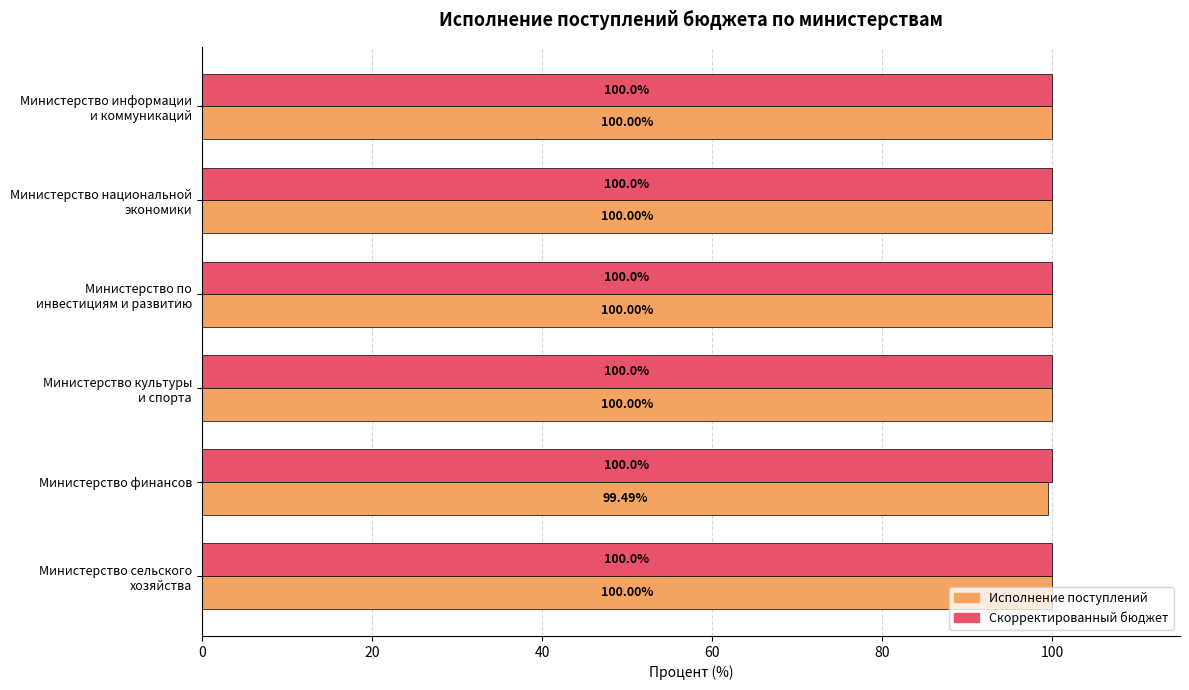

Rank the series by their average value, from lowest to highest.

Исполнение поступлений, Скорректированный бюджет